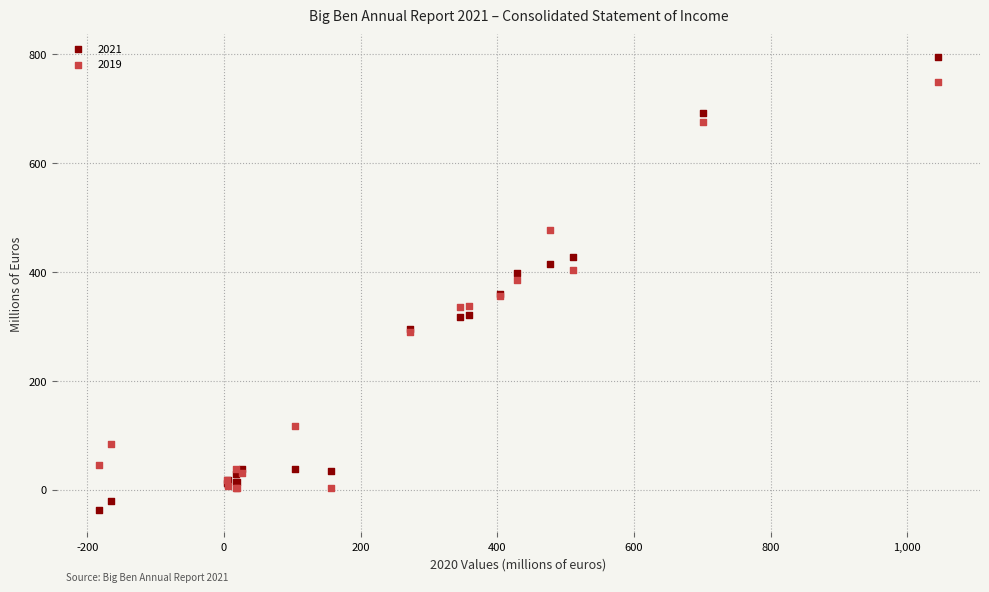

What are all the series names shown in the legend?

2021, 2019